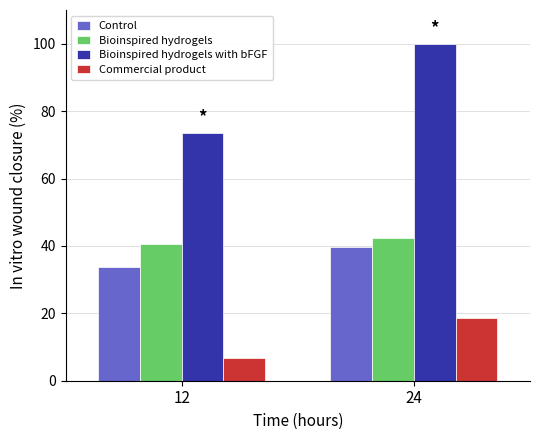

List the series in order of their peak value, lowest first.

Commercial product, Control, Bioinspired hydrogels, Bioinspired hydrogels with bFGF